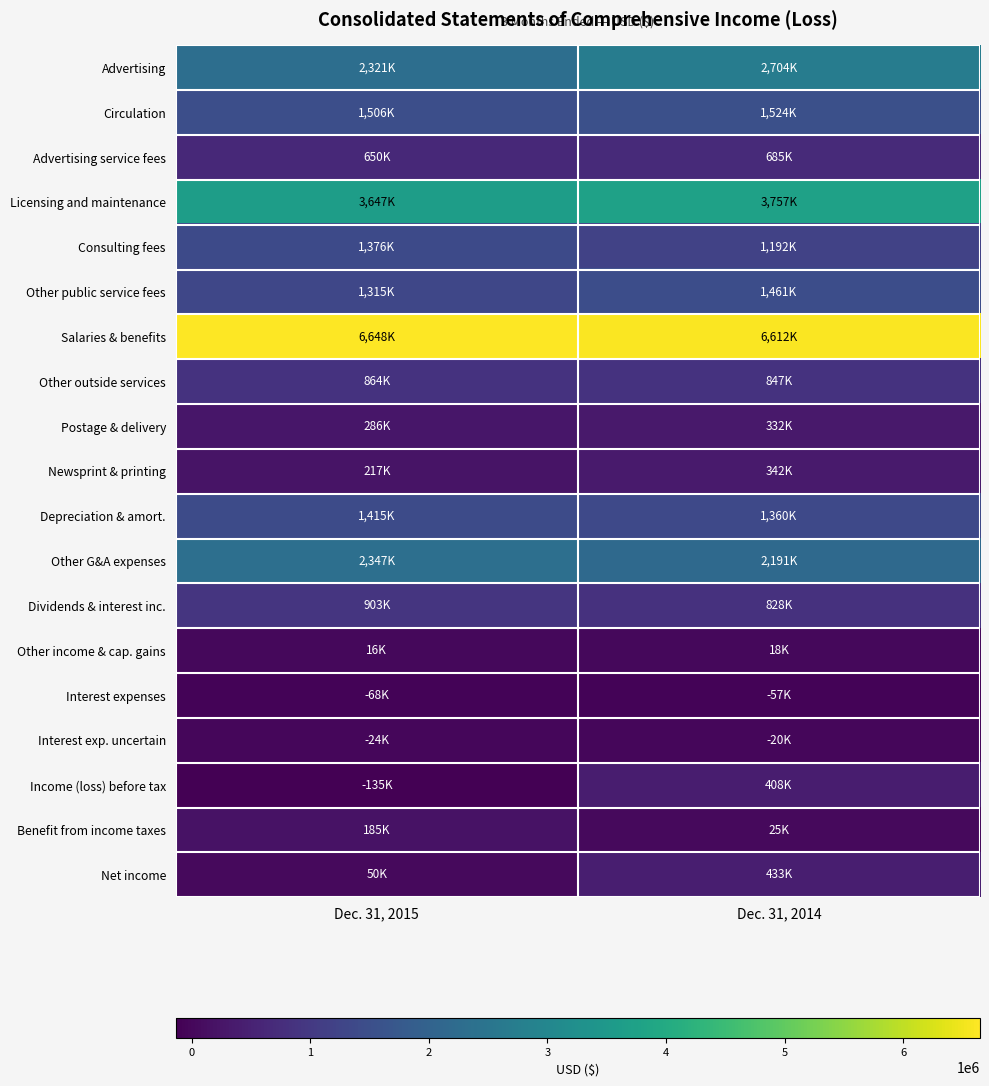

Reading left to right, transcribe all the data shown in this chart.

Advertising: Dec. 31, 2015=2321000	Dec. 31, 2014=2704000
Circulation: Dec. 31, 2015=1506000	Dec. 31, 2014=1524000
Advertising service fees: Dec. 31, 2015=650000	Dec. 31, 2014=685000
Licensing and maintenance: Dec. 31, 2015=3647000	Dec. 31, 2014=3757000
Consulting fees: Dec. 31, 2015=1376000	Dec. 31, 2014=1192000
Other public service fees: Dec. 31, 2015=1315000	Dec. 31, 2014=1461000
Salaries & benefits: Dec. 31, 2015=6648000	Dec. 31, 2014=6612000
Other outside services: Dec. 31, 2015=864000	Dec. 31, 2014=847000
Postage & delivery: Dec. 31, 2015=286000	Dec. 31, 2014=332000
Newsprint & printing: Dec. 31, 2015=217000	Dec. 31, 2014=342000
Depreciation & amort.: Dec. 31, 2015=1415000	Dec. 31, 2014=1360000
Other G&A expenses: Dec. 31, 2015=2347000	Dec. 31, 2014=2191000
Dividends & interest inc.: Dec. 31, 2015=903000	Dec. 31, 2014=828000
Other income & cap. gains: Dec. 31, 2015=16000	Dec. 31, 2014=18000
Interest expenses: Dec. 31, 2015=-68000	Dec. 31, 2014=-57000
Interest exp. uncertain: Dec. 31, 2015=-24000	Dec. 31, 2014=-20000
Income (loss) before tax: Dec. 31, 2015=-135000	Dec. 31, 2014=408000
Benefit from income taxes: Dec. 31, 2015=185000	Dec. 31, 2014=25000
Net income: Dec. 31, 2015=50000	Dec. 31, 2014=433000